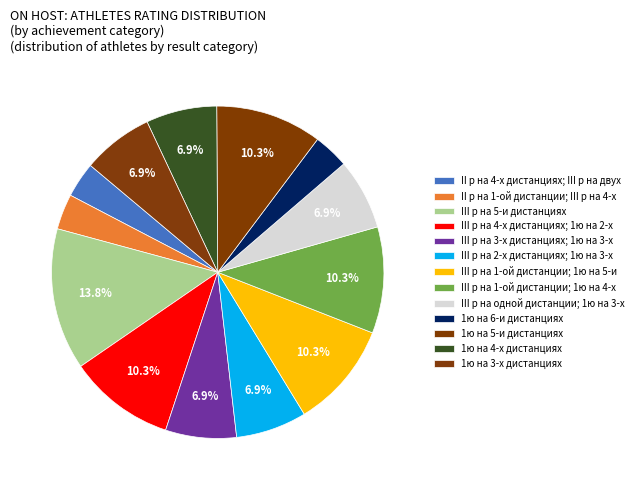

Is there any slice that represents more than half of the pie?

No